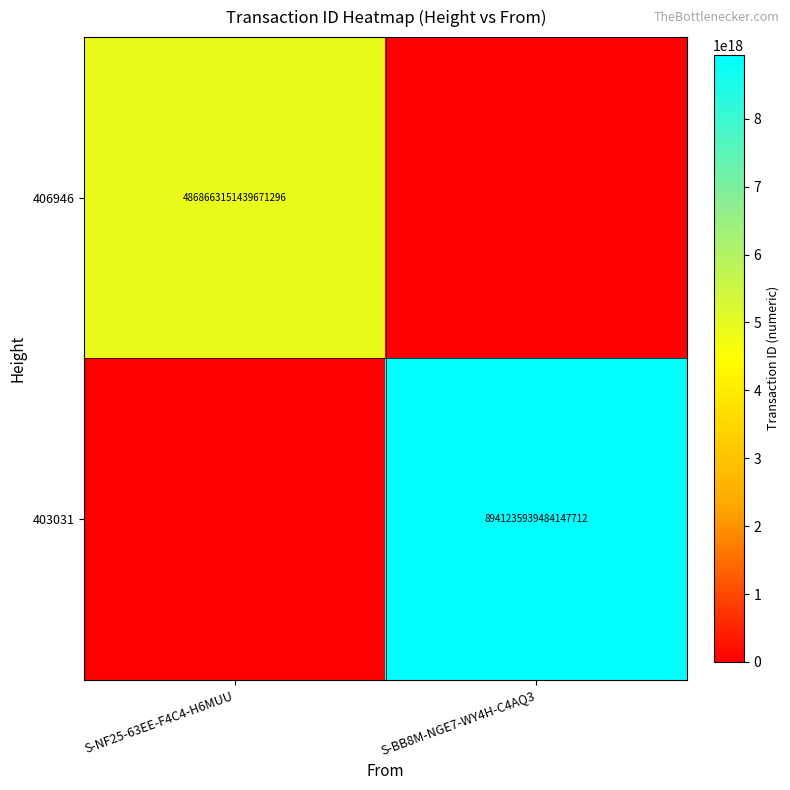

At which category is the sum across all series the highest?

S-BB8M-NGE7-WY4H-C4AQ3